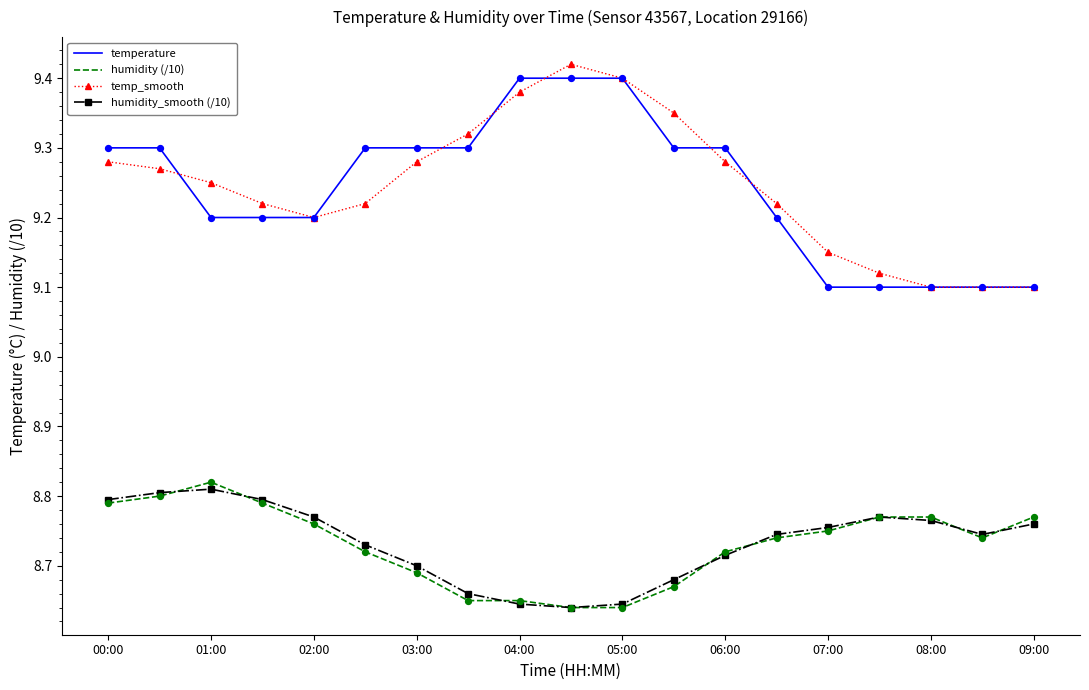

True or false: humidity_smooth (/10) and temperature cross at least once.

False